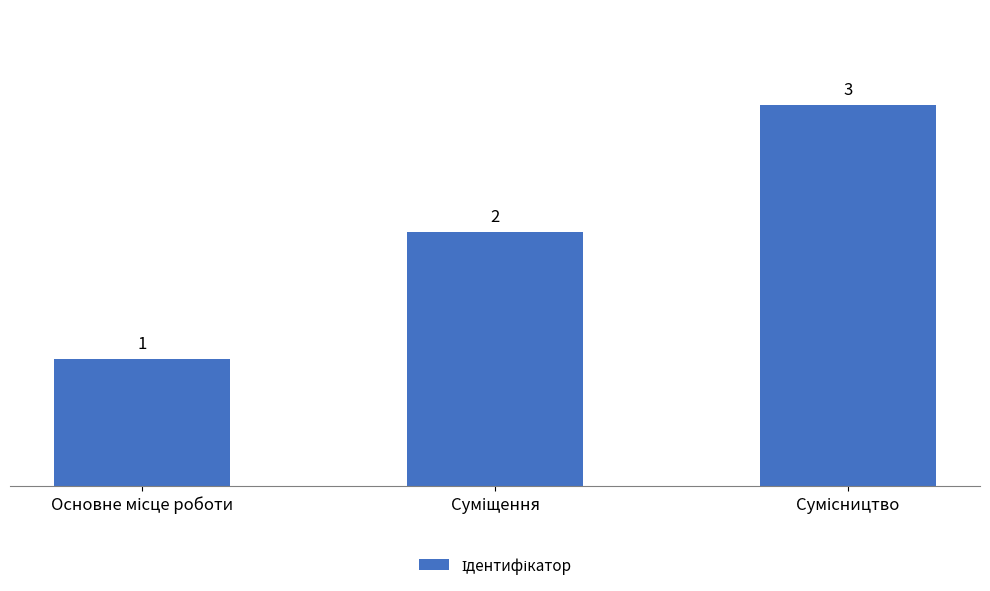

What is the value of the 1st bar from the left?

1